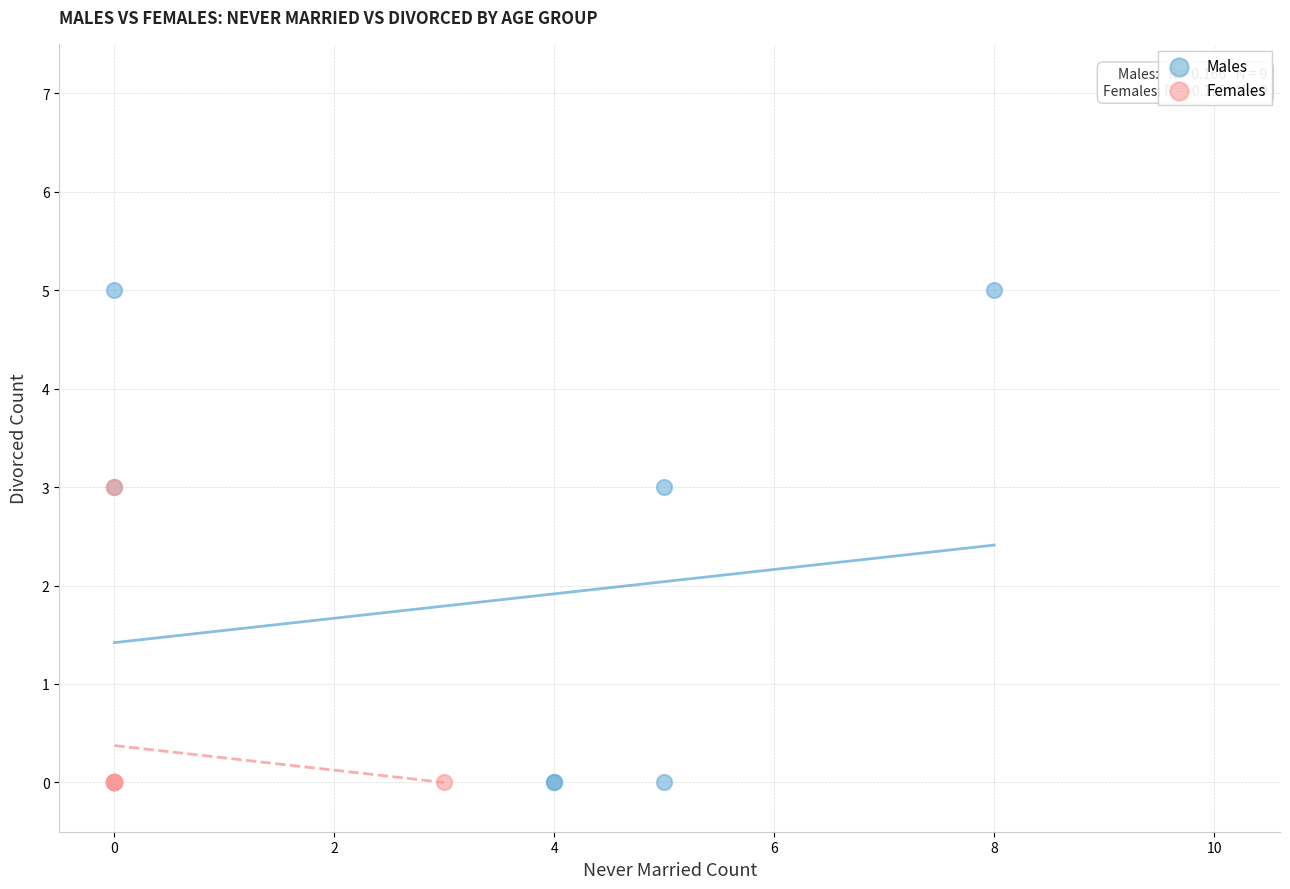

What are all the series names shown in the legend?

Males, Females